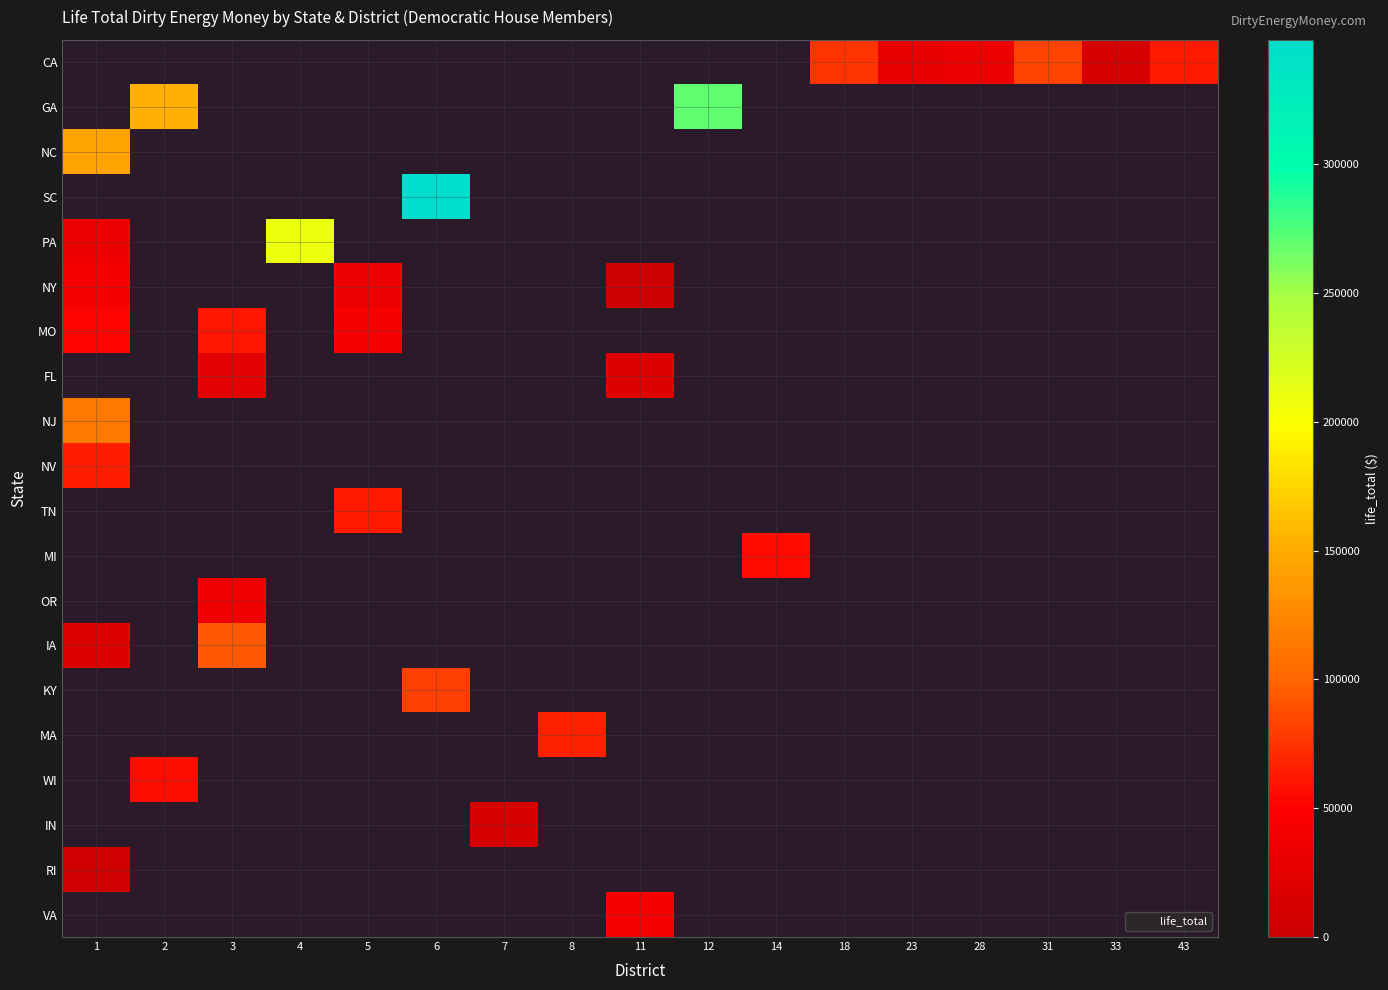

What is the minimum value shown in the chart?

1000.0